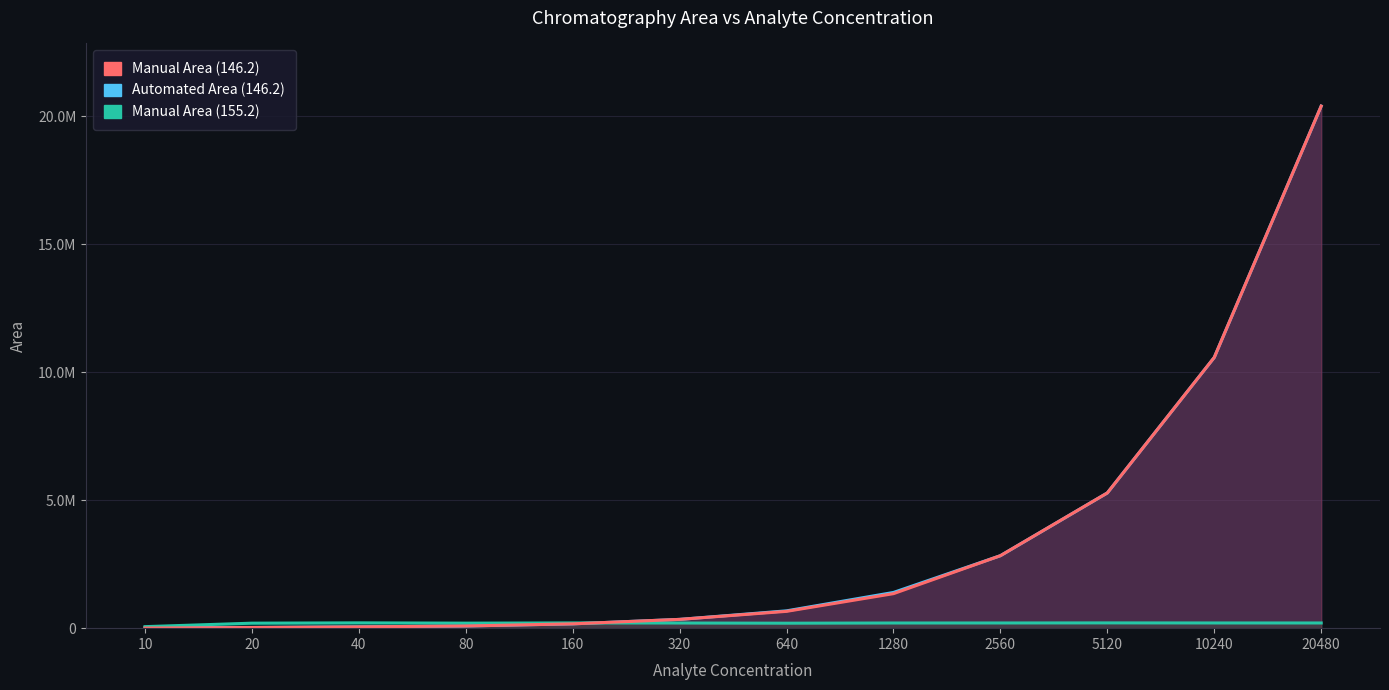

Which has a higher value, 20 or 160?

160